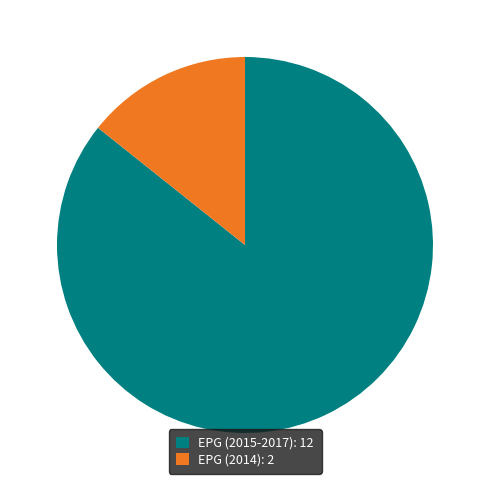

Is the sum of EPG (2015-2017) and EPG (2014) greater than half?

Yes